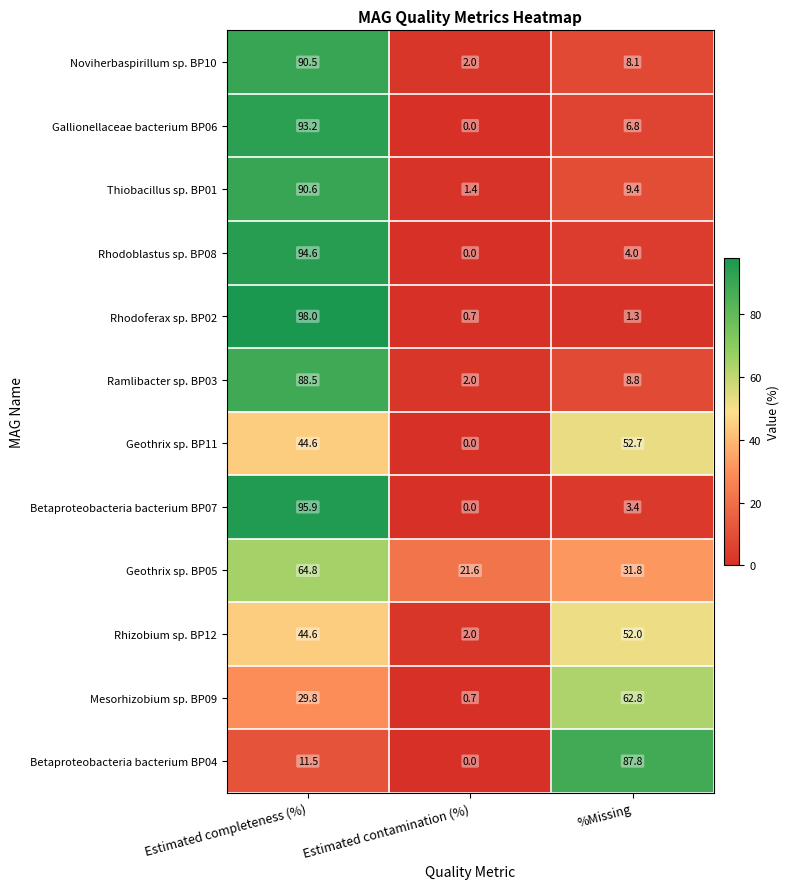

What is the total value across all series at %Missing?

328.9